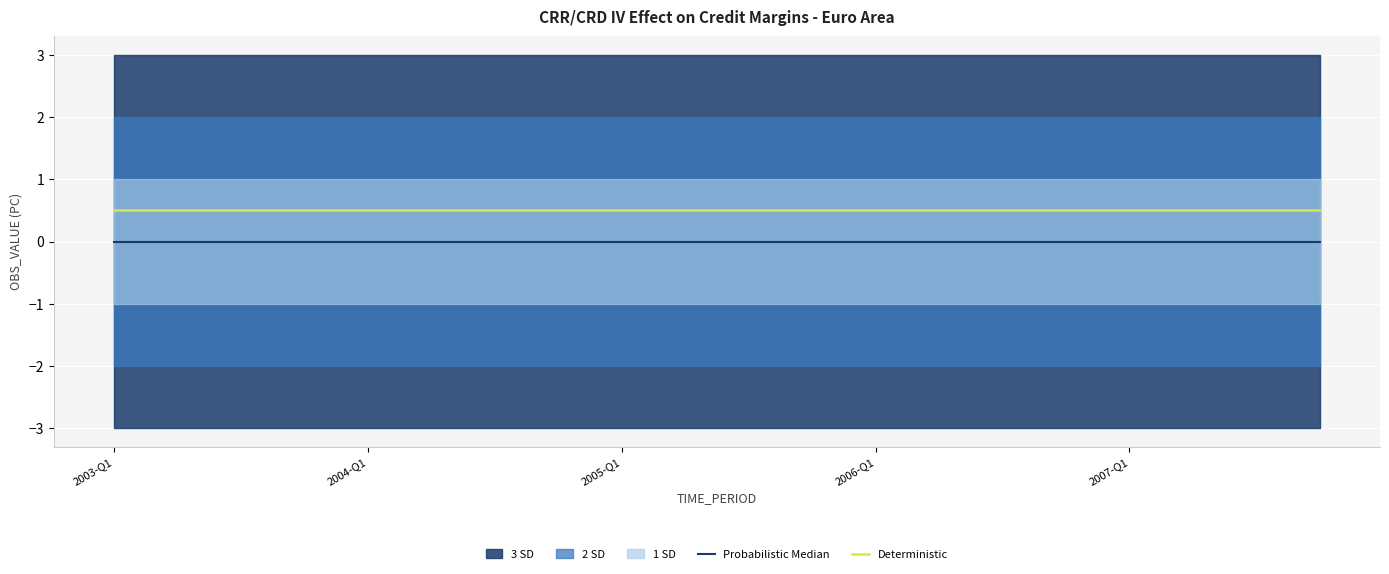

True or false: Probabilistic Median and Deterministic cross at least once.

False